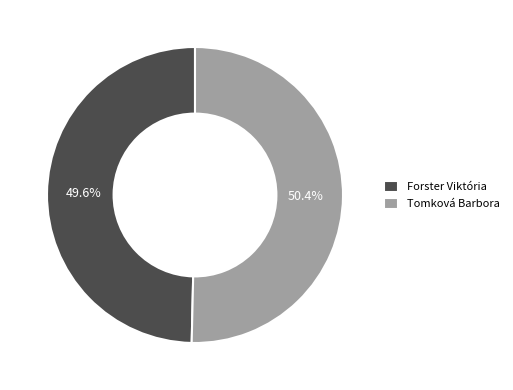

Which category has the biggest portion of the pie?

Tomková Barbora